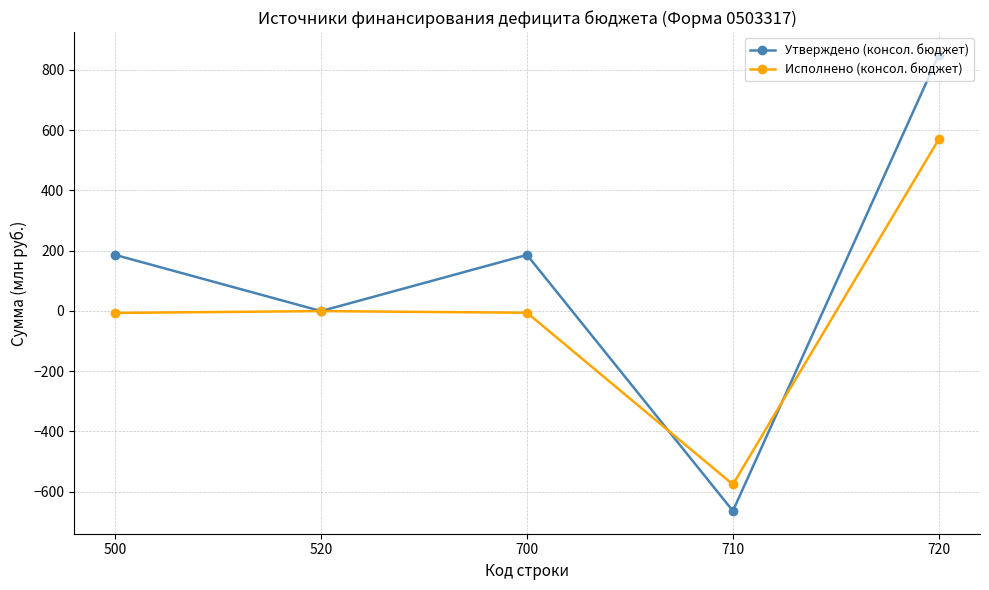

In Исполнено (консол. бюджет), how many points are higher than both neighbors (excluding endpoints)?

1